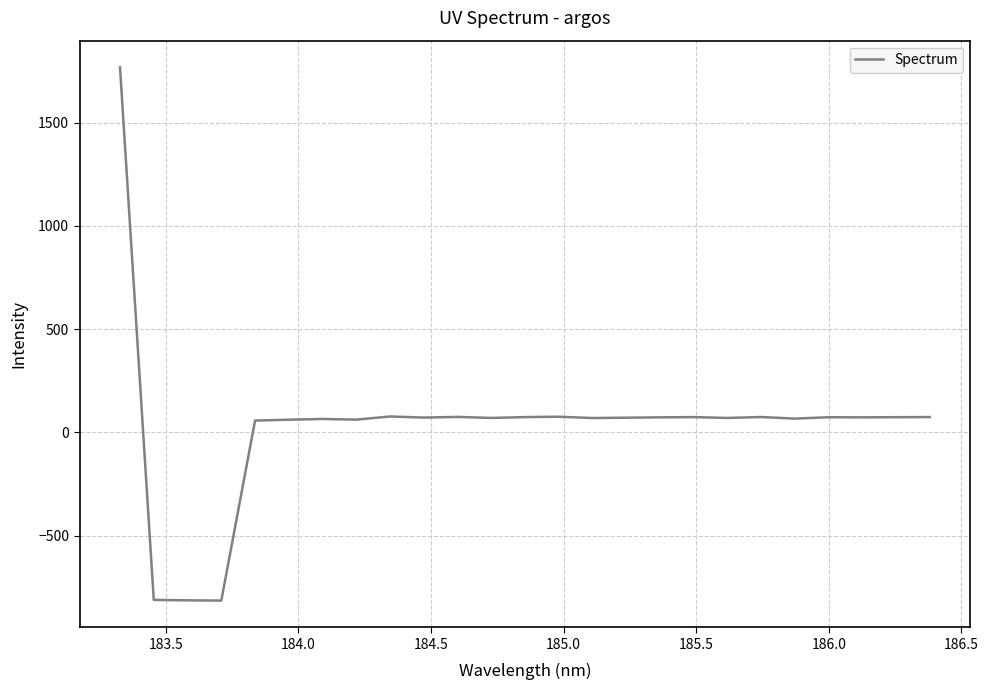

What is the smallest value displayed?

-814.9